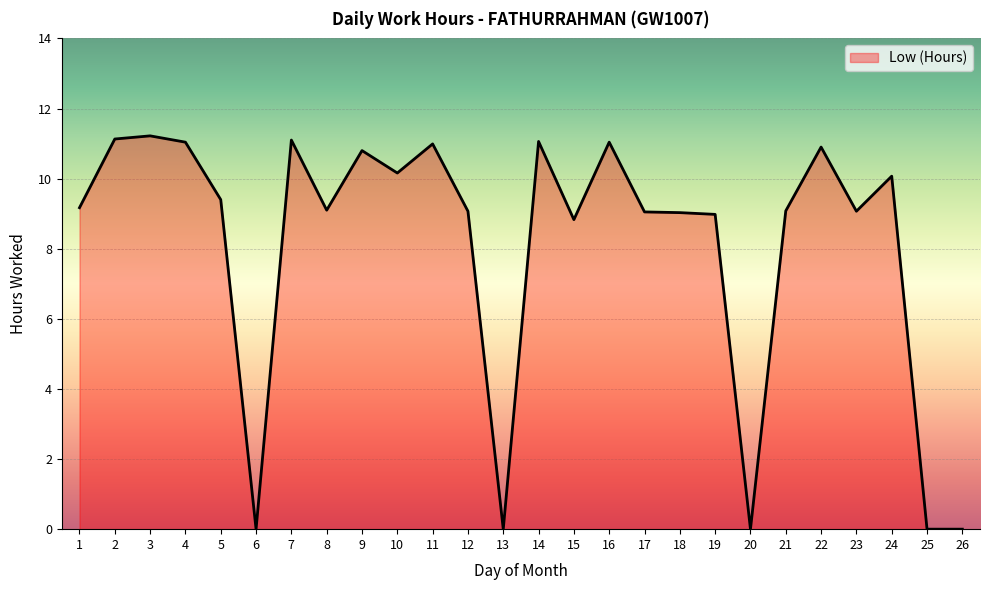

True or false: the data shows 17.2 at 11.

False